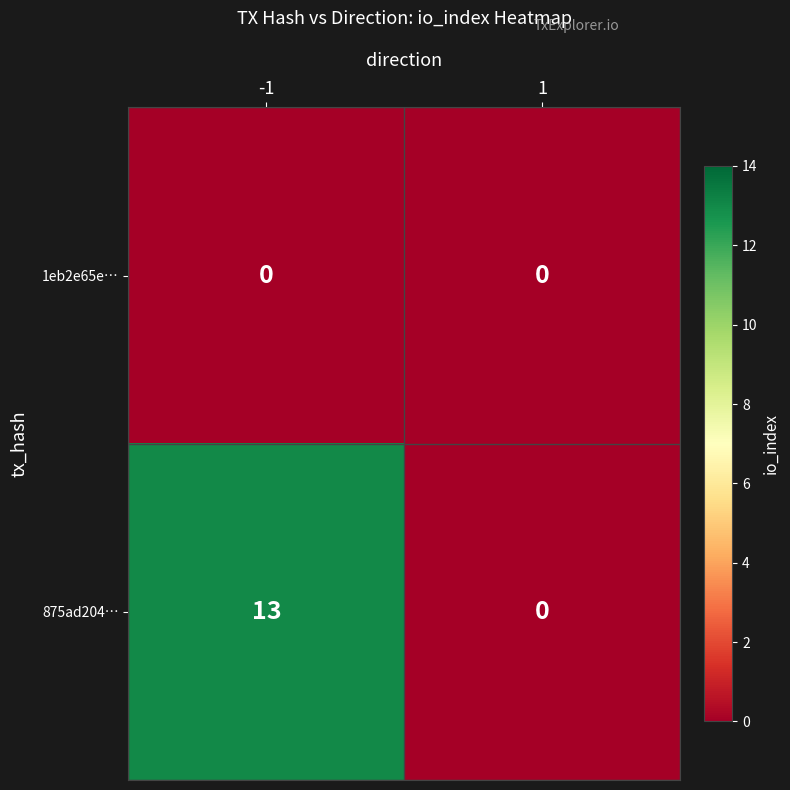

Reading right to left, list all the values displayed in this chart.

1eb2e65e…: 0	0
875ad204…: 0	13